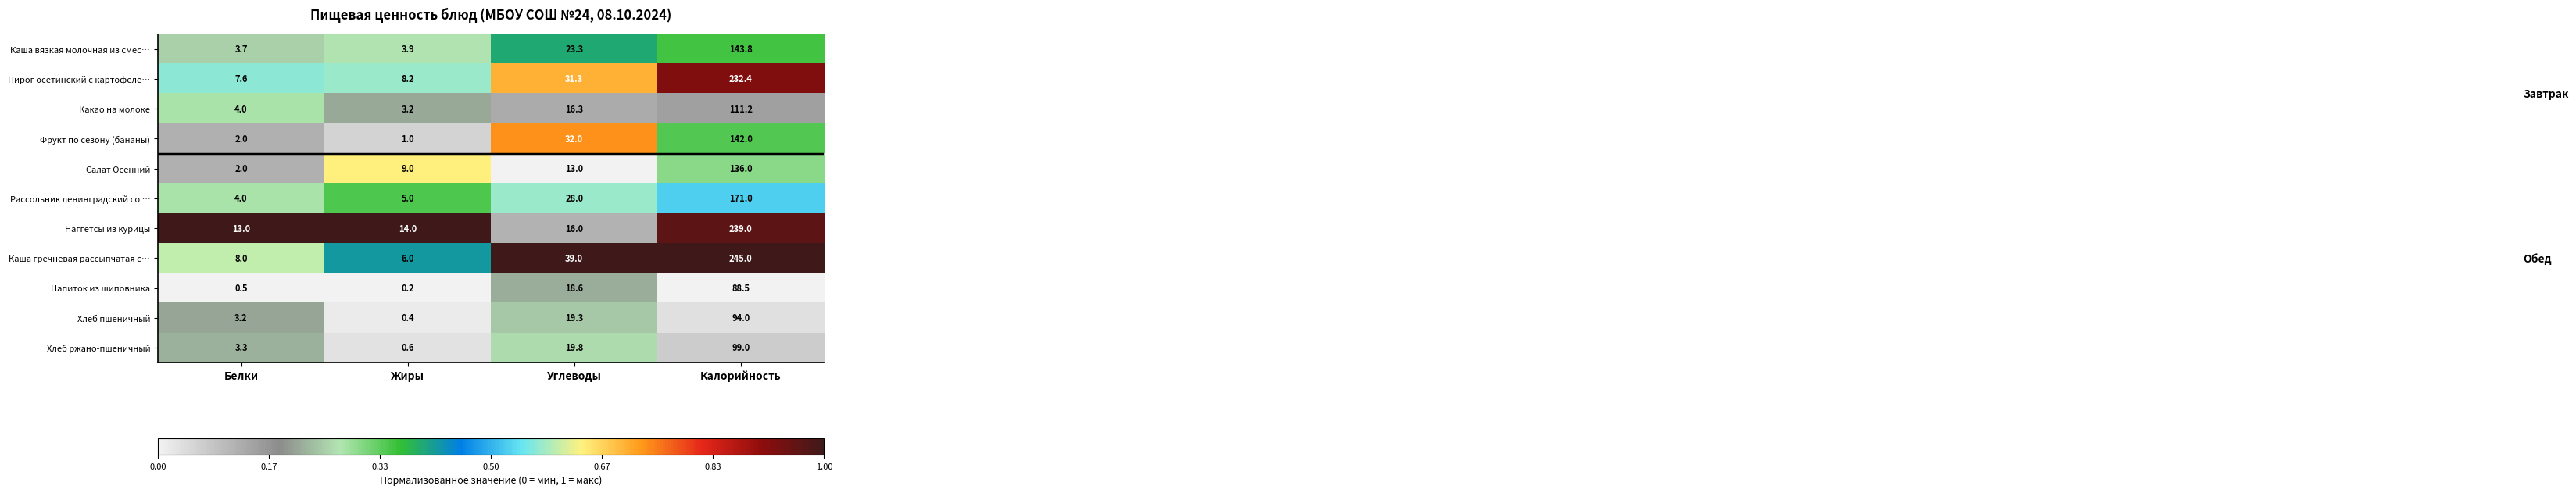

Which series changed the most between Углеводы and Калорийность?

Наггетсы из курицы